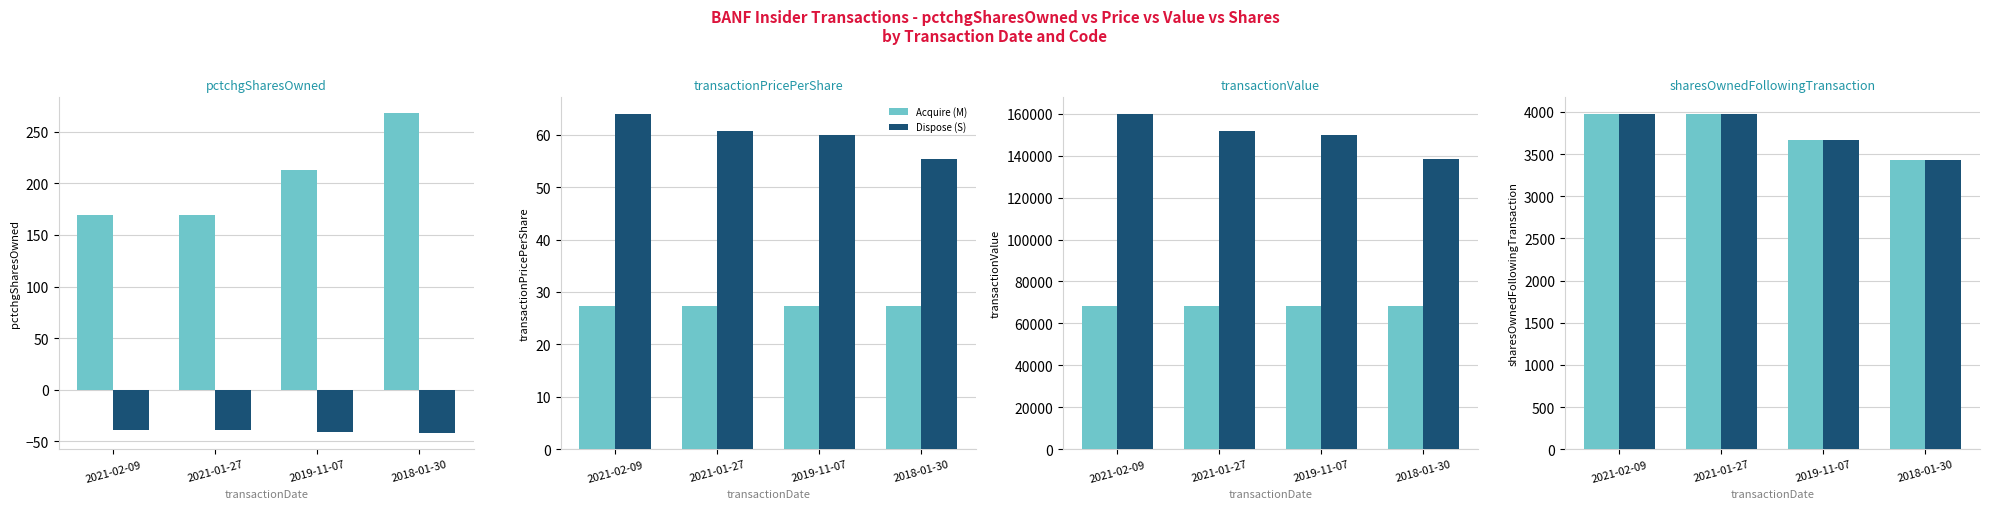

Read the Acquire (M) value at 2018-01-30, to the nearest 100.

3400